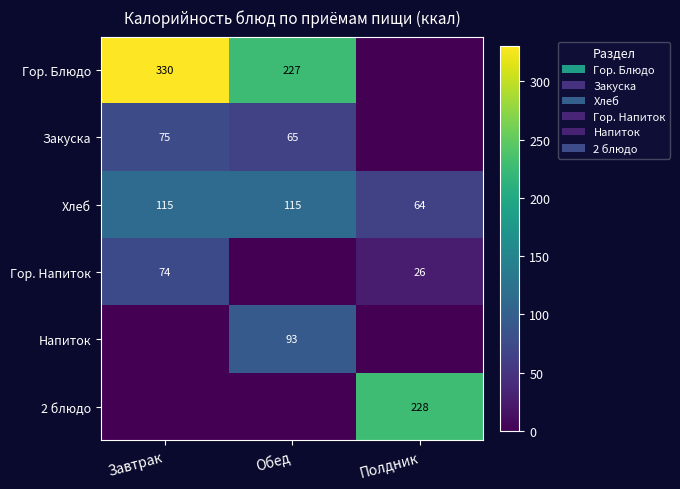

True or false: Хлеб has a value of 115 at Завтрак.

True